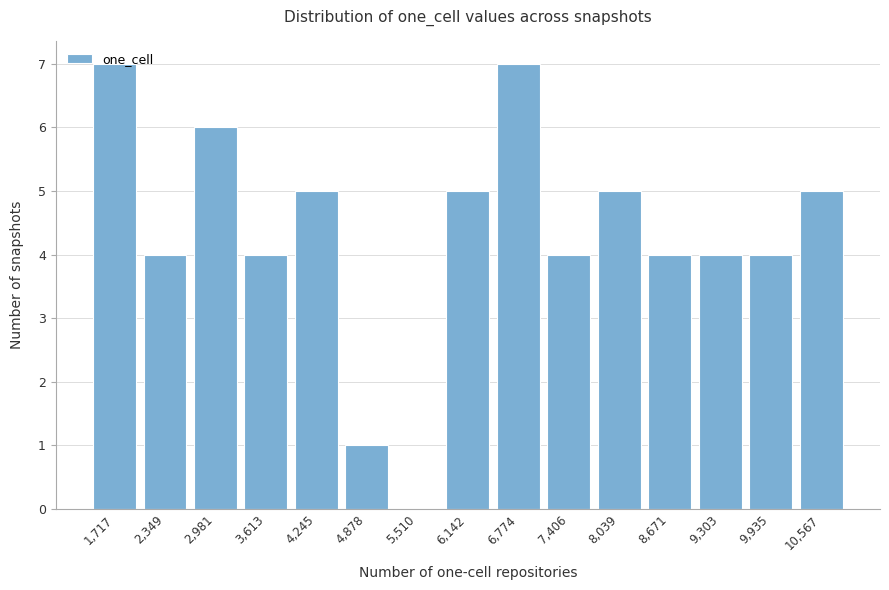

What is the sum of all values?

65